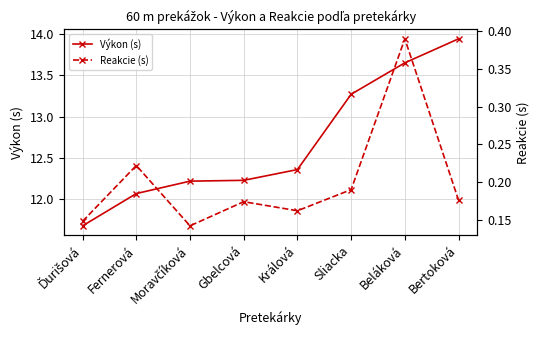

What position from the left is Bertoková?

8